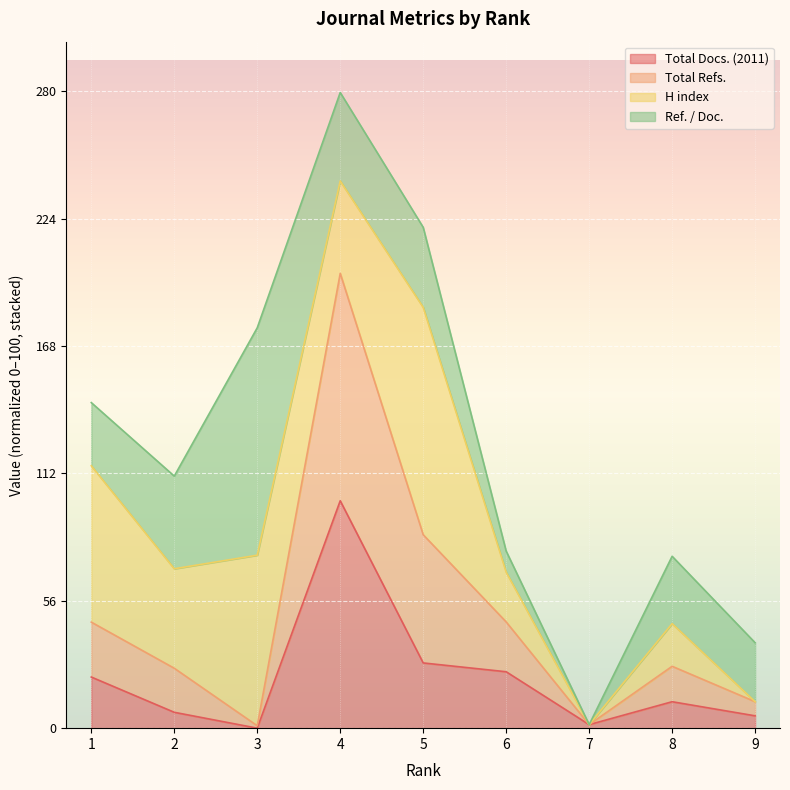

What is the difference between the Total Refs. values at 9 and 4?

188.4